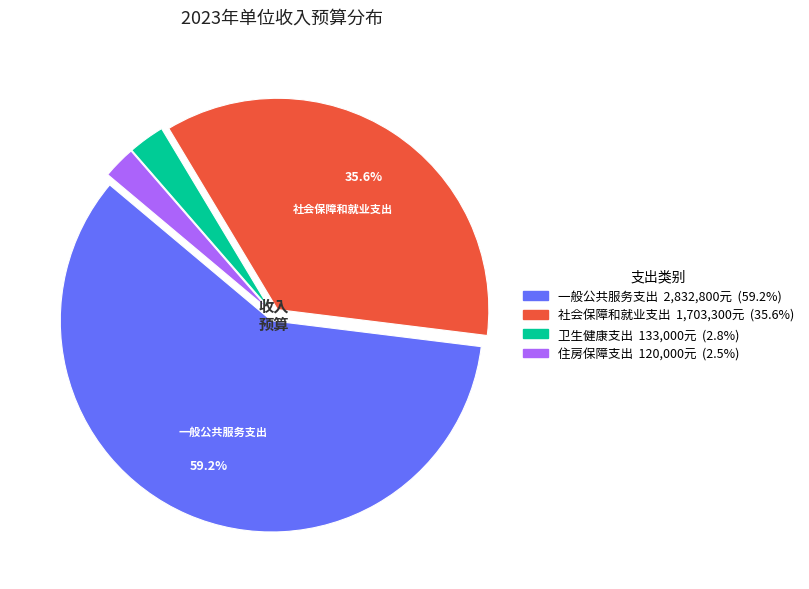

Which category has the biggest portion of the pie?

一般公共服务支出